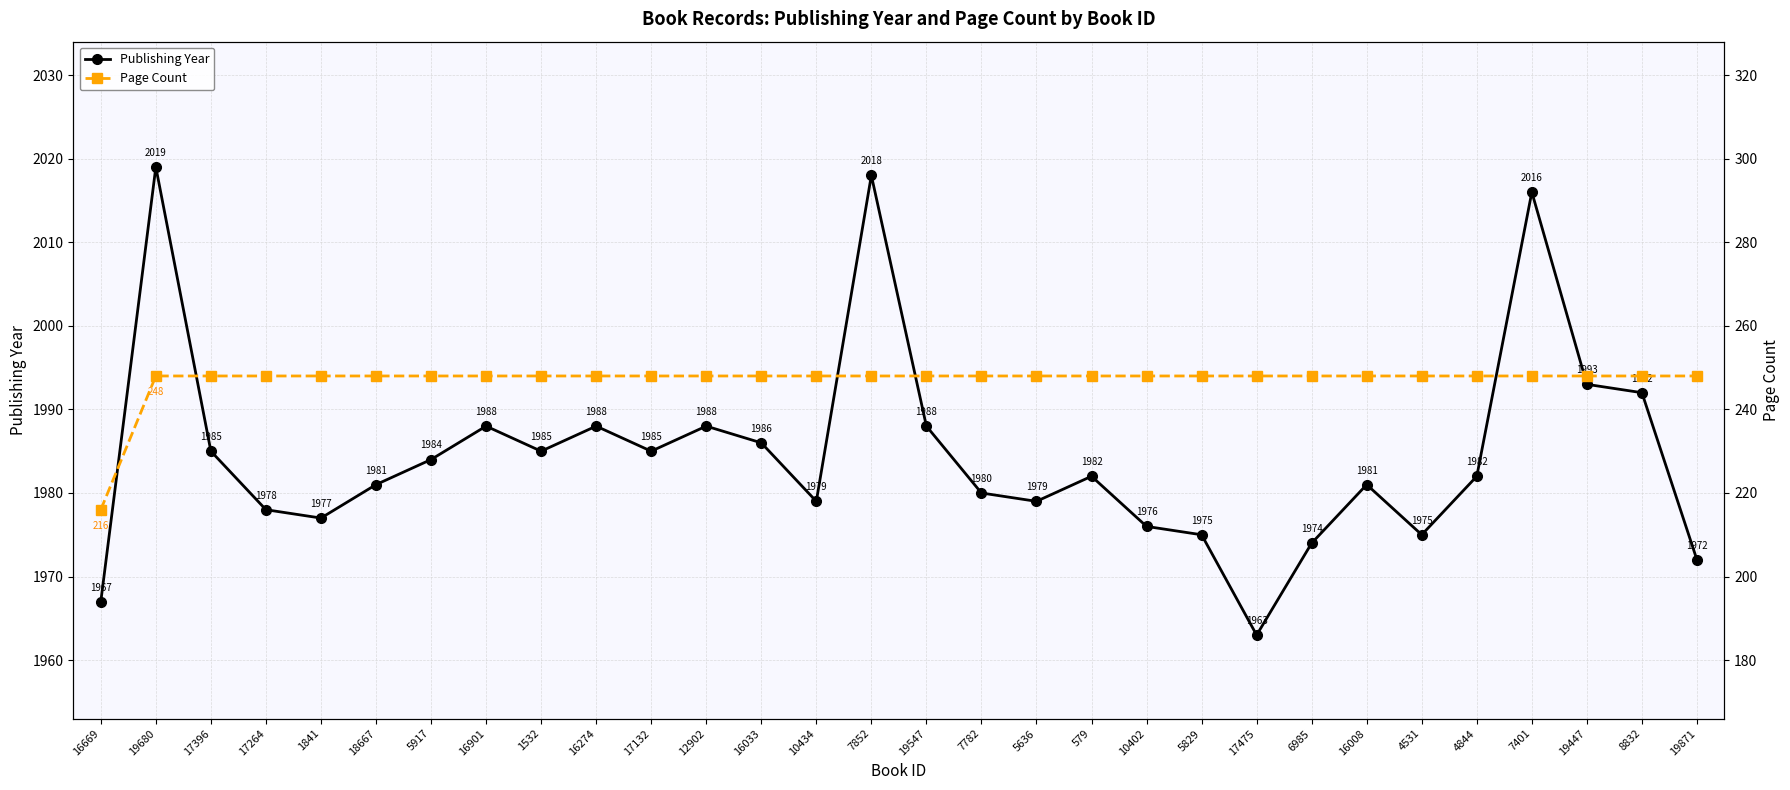

What is the average value of the Page Count series?

247